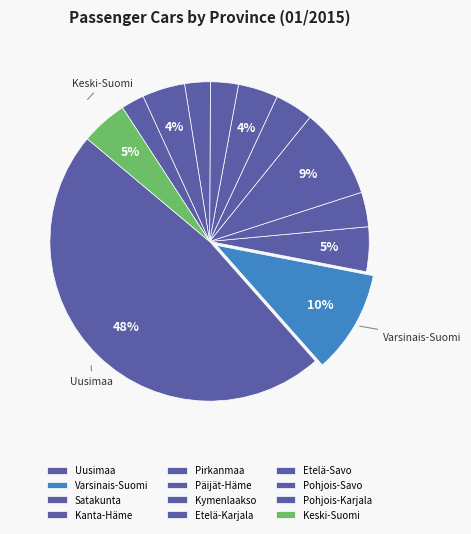

Is there any slice that represents more than half of the pie?

No